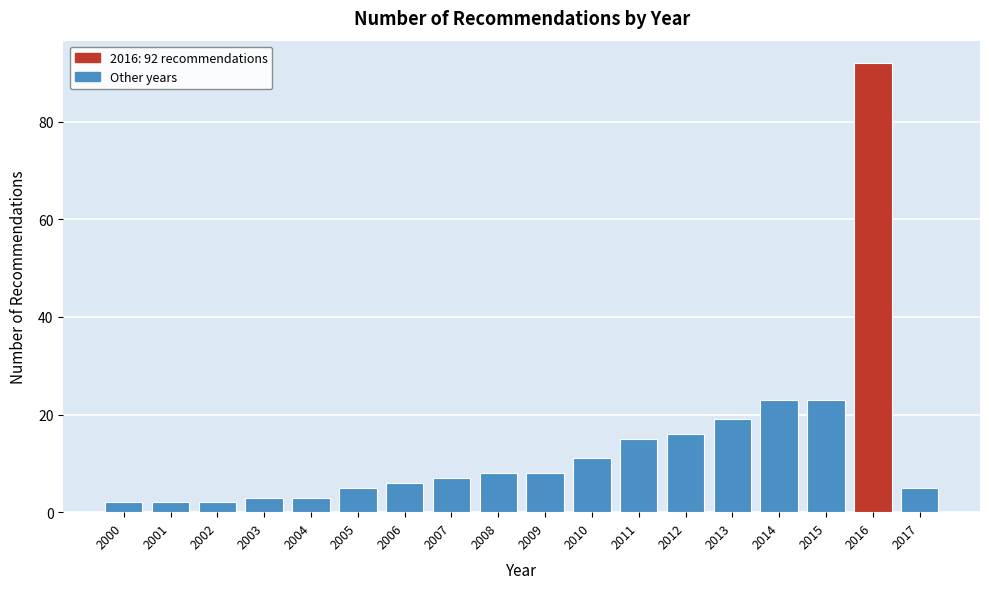

Reading left to right, extract all data points from this chart.

2	2	2	3	3	5	6	7	8	8	11	15	16	19	23	23	92	5